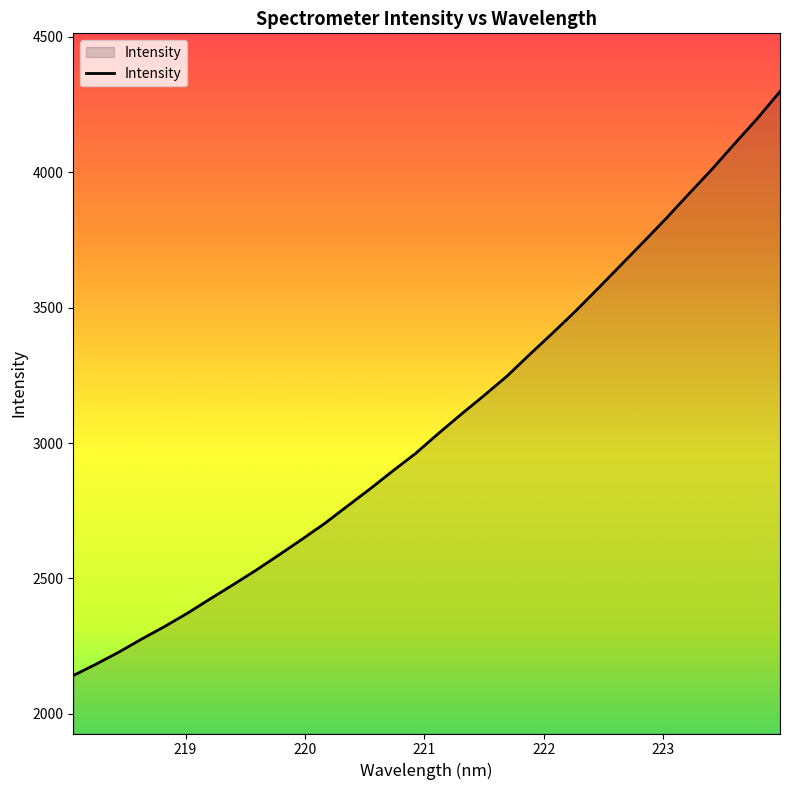

What is the smallest value displayed?

2141.6